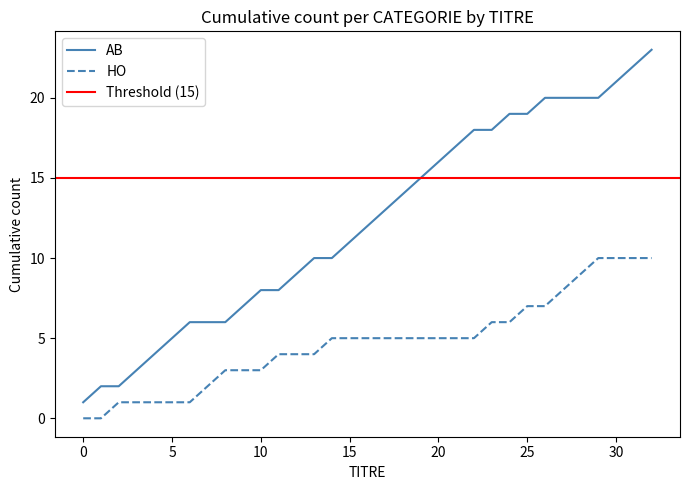

How many data points in HO_count_cumulative are above 5?

10